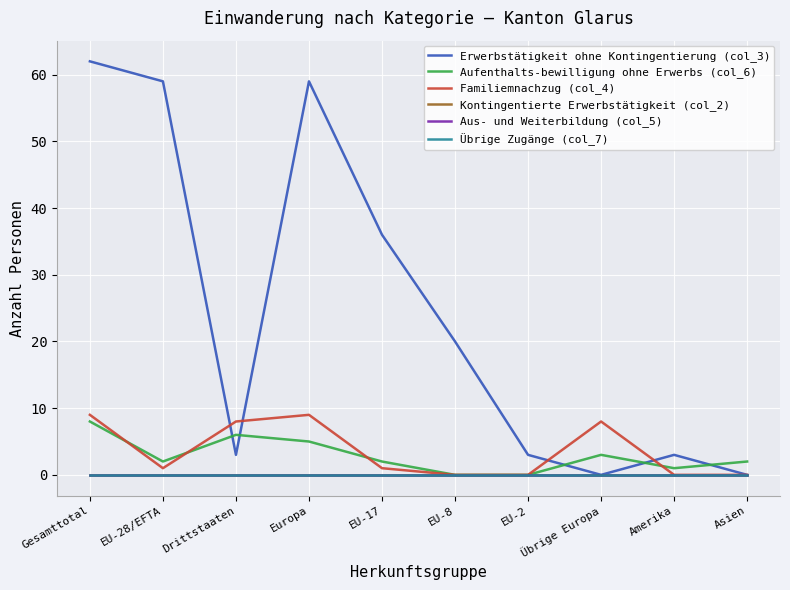

Does the chart display data point markers on the line(s)?

No